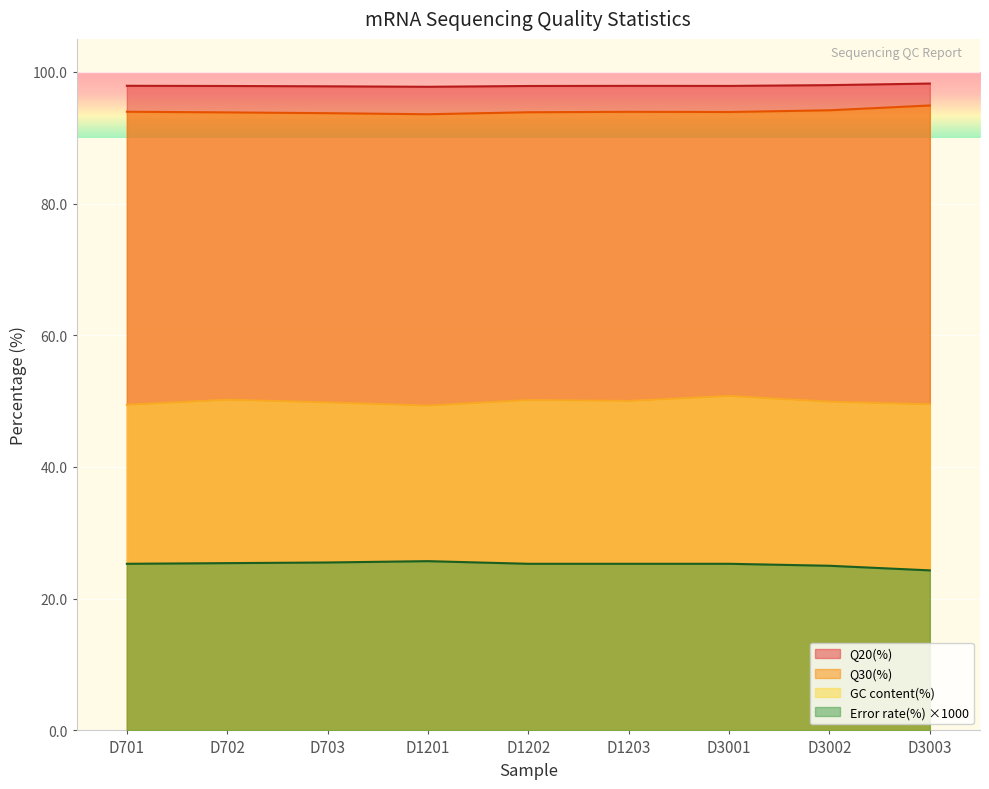

True or false: Q20(%) and GC content(%) intersect in this chart.

False